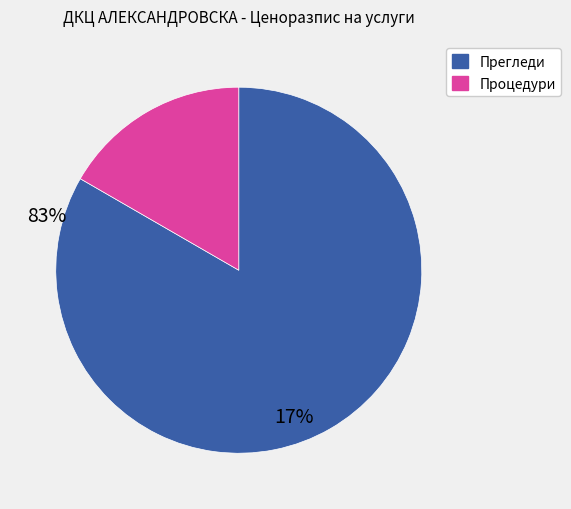

Does any single category account for the majority?

Yes